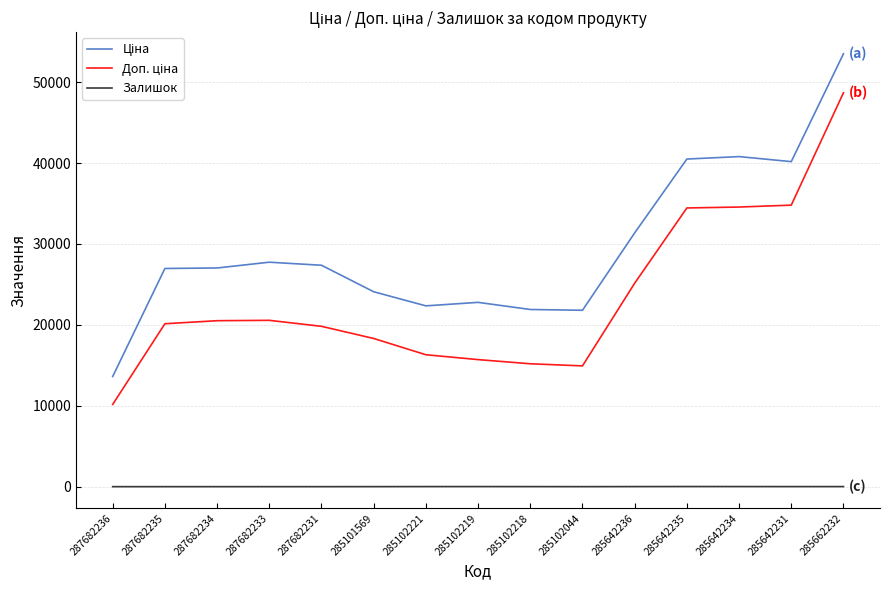

At which category is the sum across all series the highest?

285662232